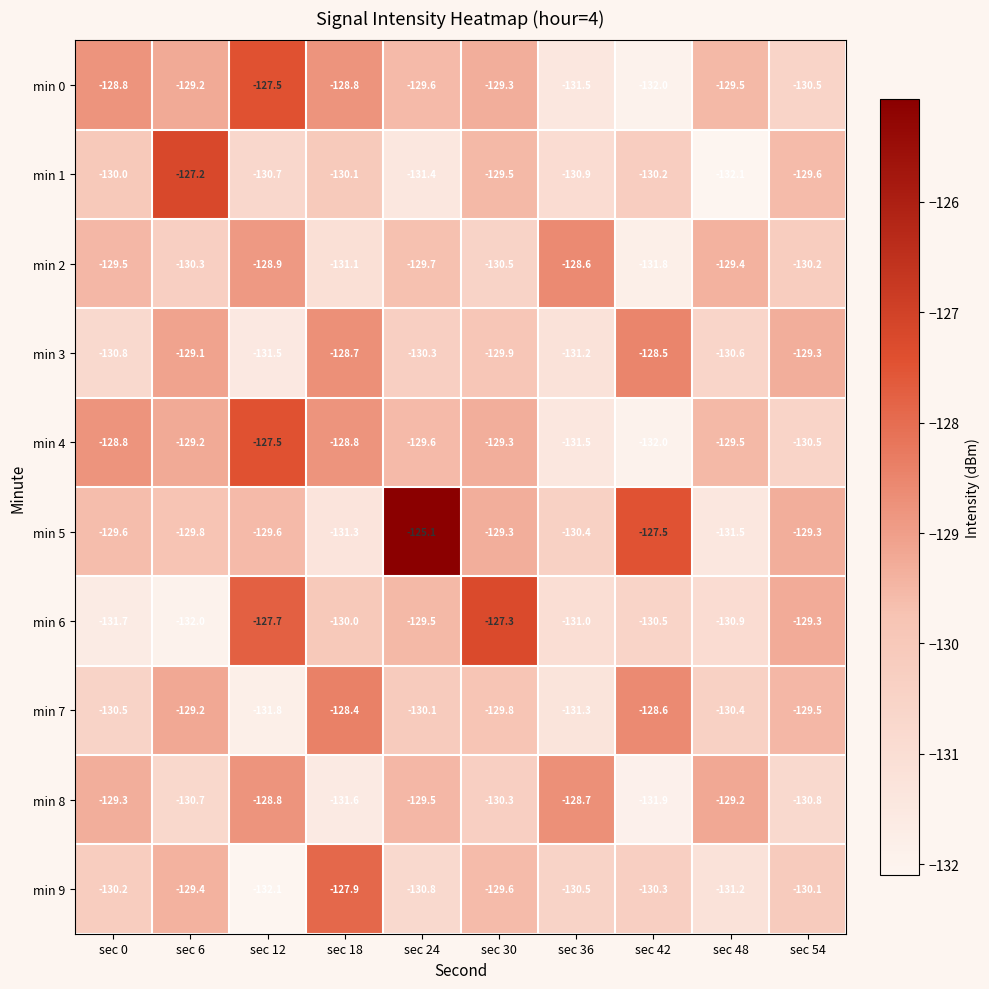

What is the difference between the highest and lowest values at sec 30?

3.2